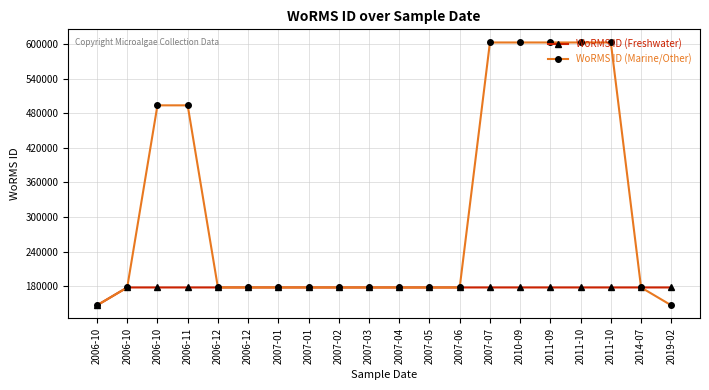

What is the sum of the WoRMS ID (Freshwater) values at 2007-06 and 2011-10?

355197